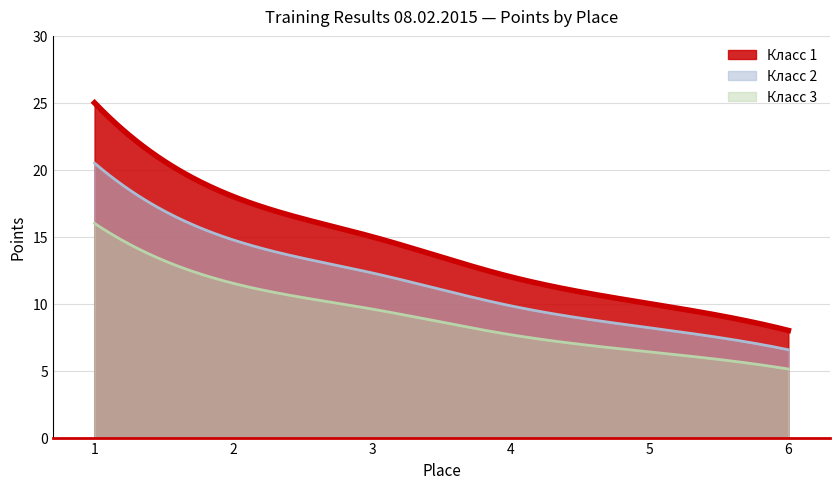

Which category has the highest value across all series?

1